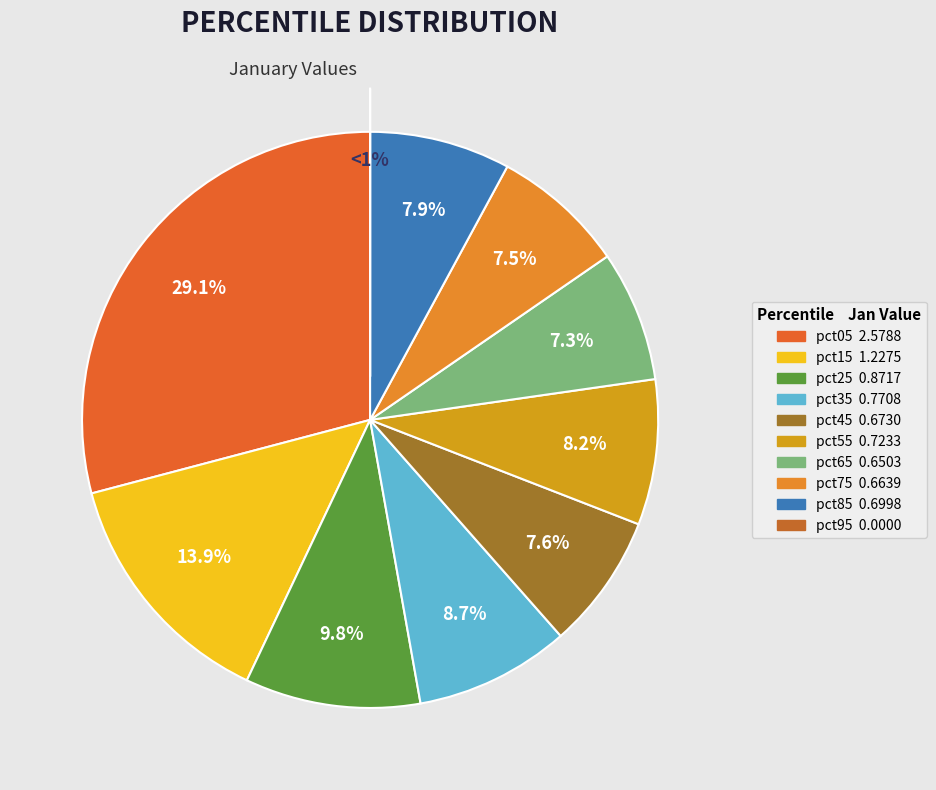

Rank the categories by value from highest to lowest.

pct05, pct15, pct25, pct35, pct55, pct85, pct45, pct75, pct65, pct95